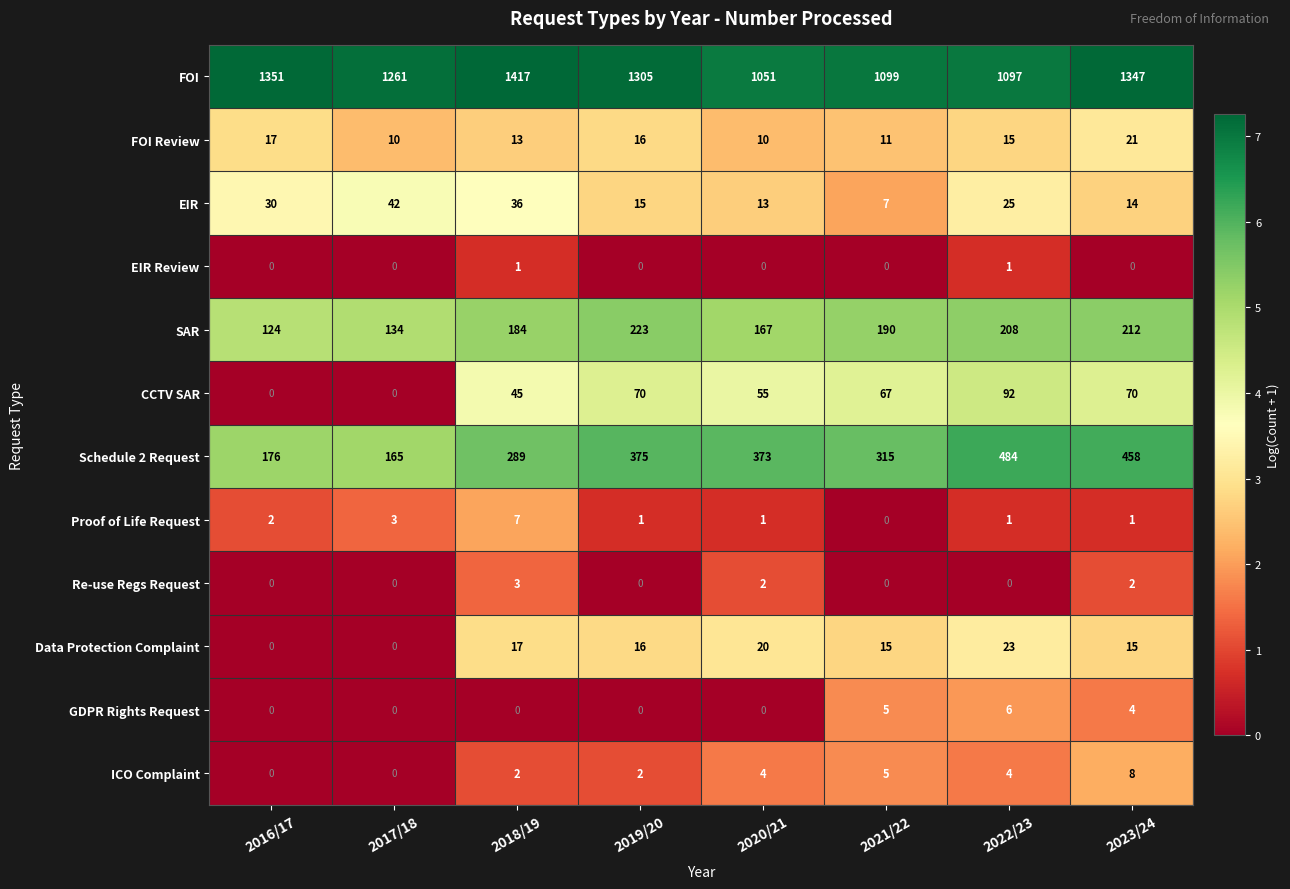

True or false: Data Protection Complaint has a value of -9 at 2016/17.

False